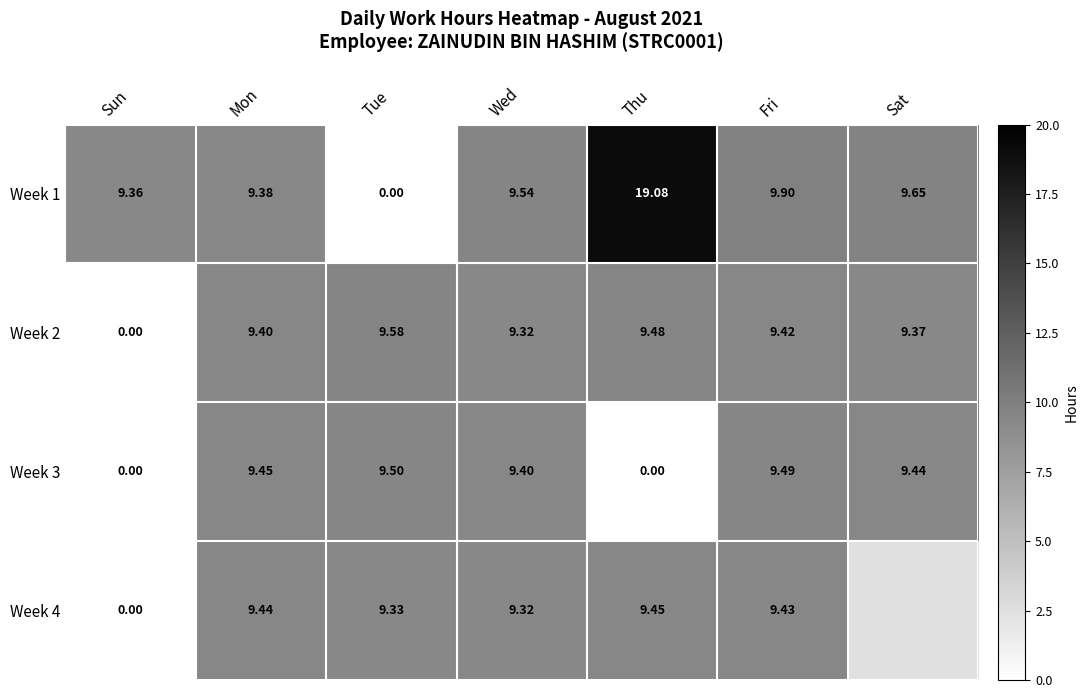

How many categories are shown in the chart?

7